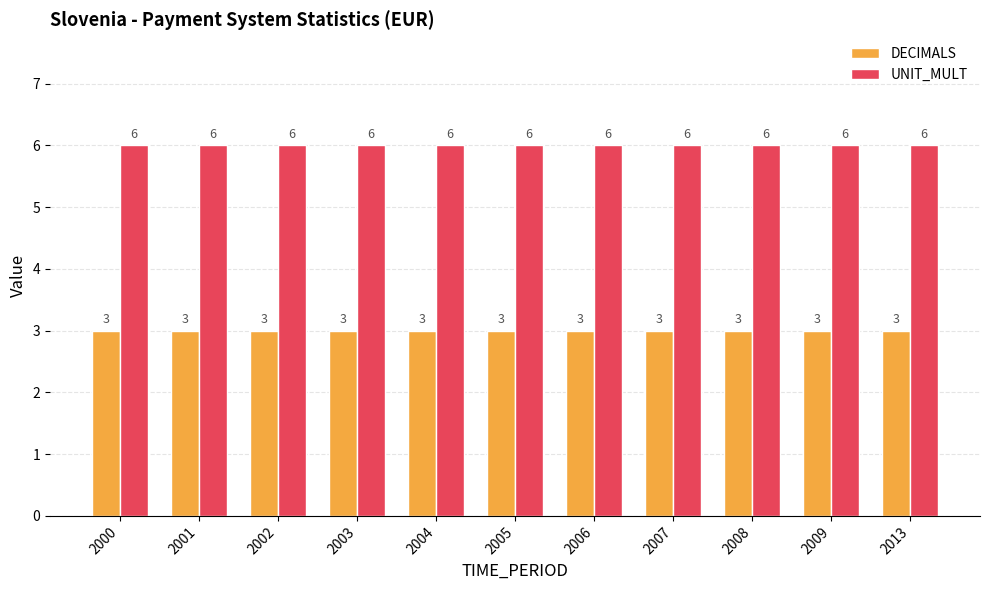

What are all the series names shown in the legend?

DECIMALS, UNIT_MULT